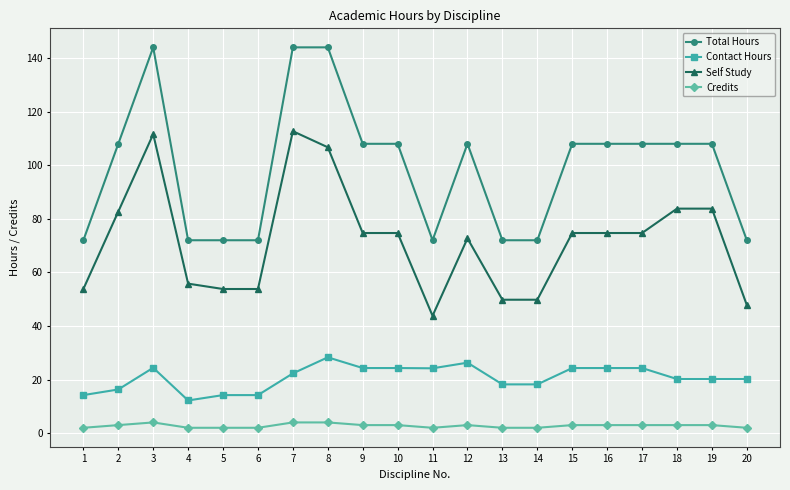

What is the difference between the maximum and second lowest values in the Self Study series?

64.9